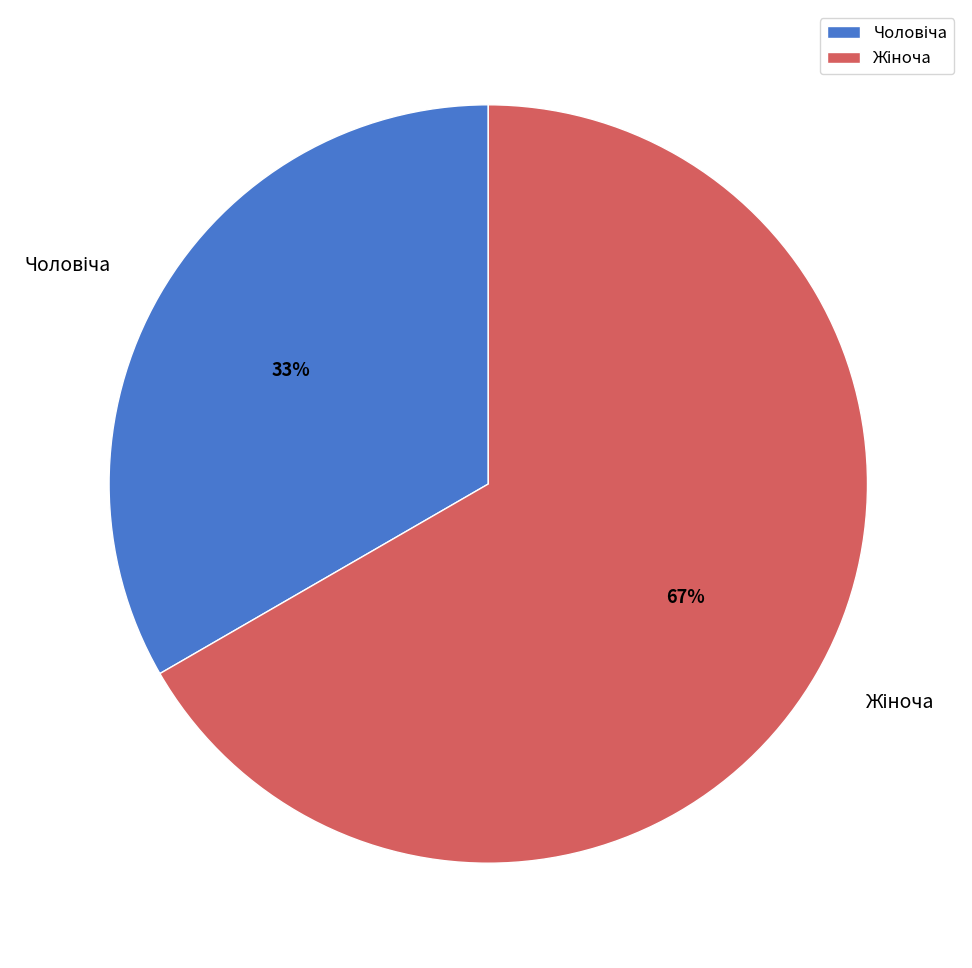

Is there any slice that represents more than half of the pie?

Yes